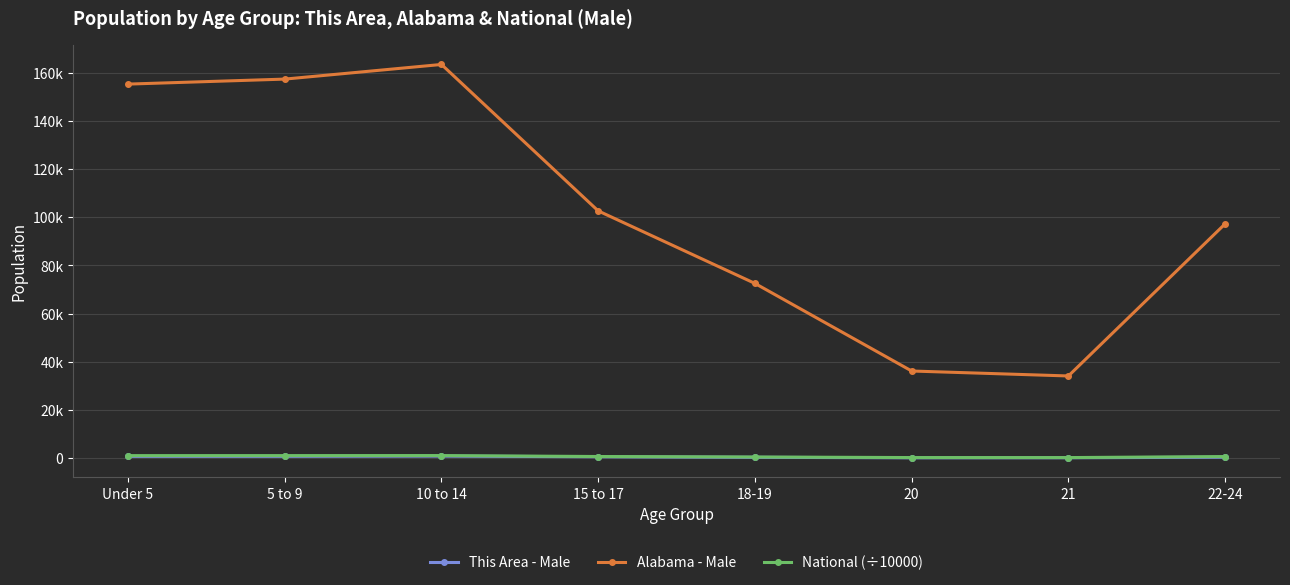

True or false: National (÷10000) and This Area - Male intersect in this chart.

False